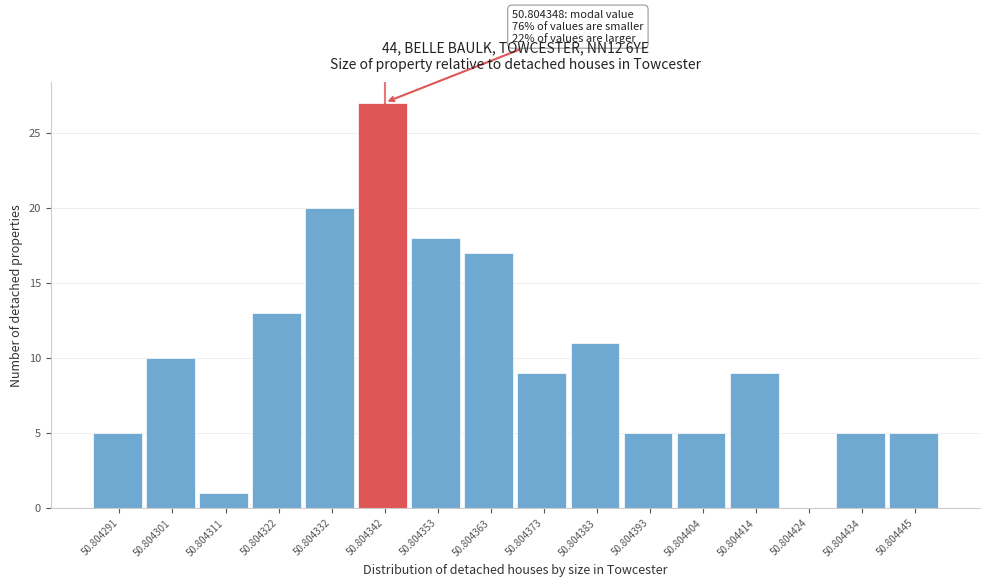

Reading right to left, extract all data points from this chart.

50.804445=5	50.804434=5	50.804424=0	50.804414=9	50.804404=5	50.804393=5	50.804383=11	50.804373=9	50.804363=17	50.804353=18	50.804342=27	50.804332=20	50.804322=13	50.804311=1	50.804301=10	50.804291=5